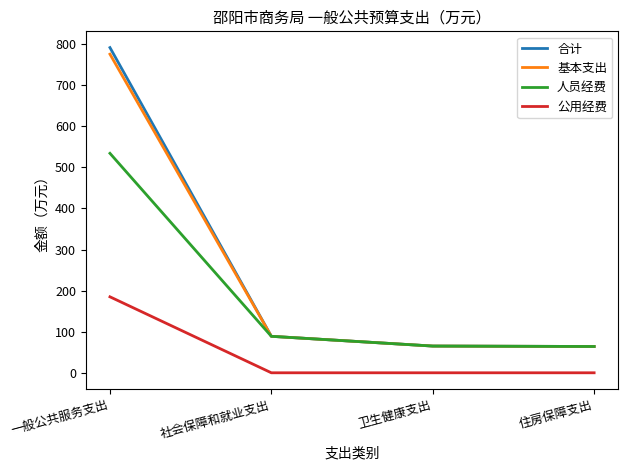

Where is 合计 nearest to the value 427?

社会保障和就业支出